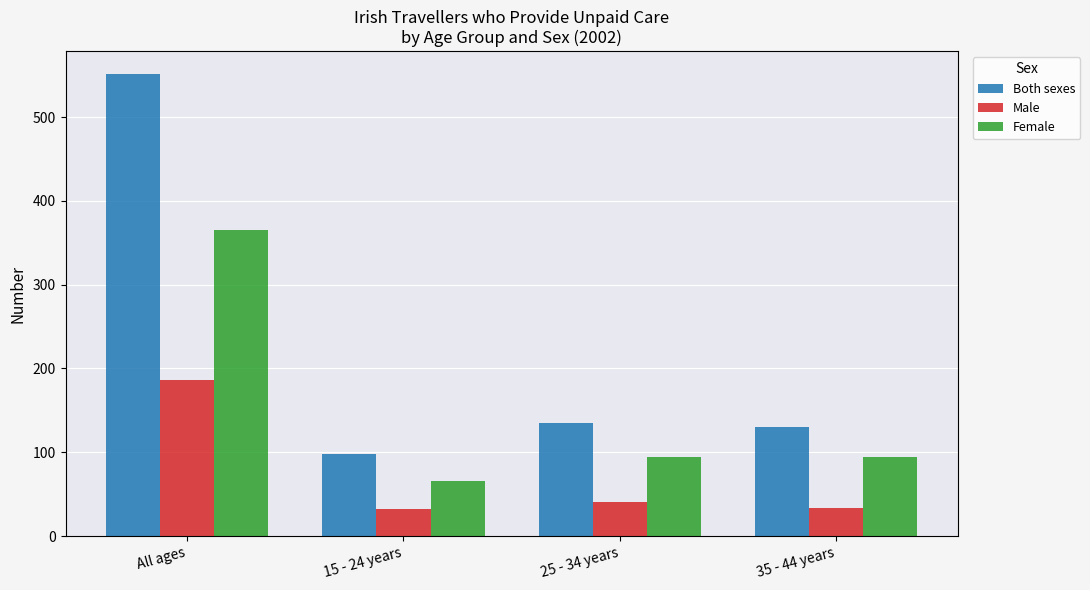

What is the sum of the Both sexes values at 15 - 24 years and 35 - 44 years?

228